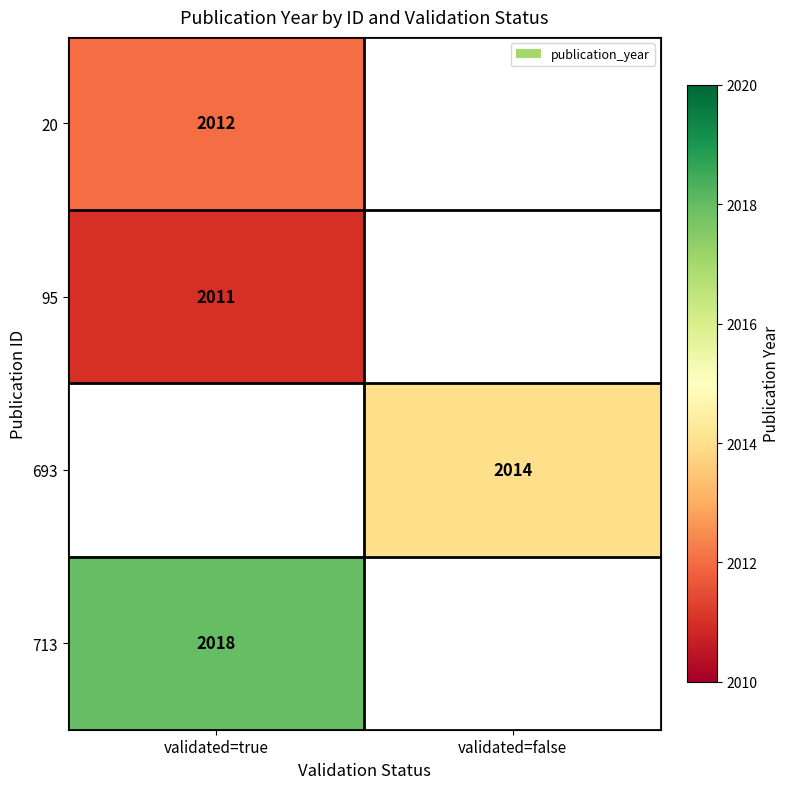

Is it true that 693 equals 2014 at validated=false?

True